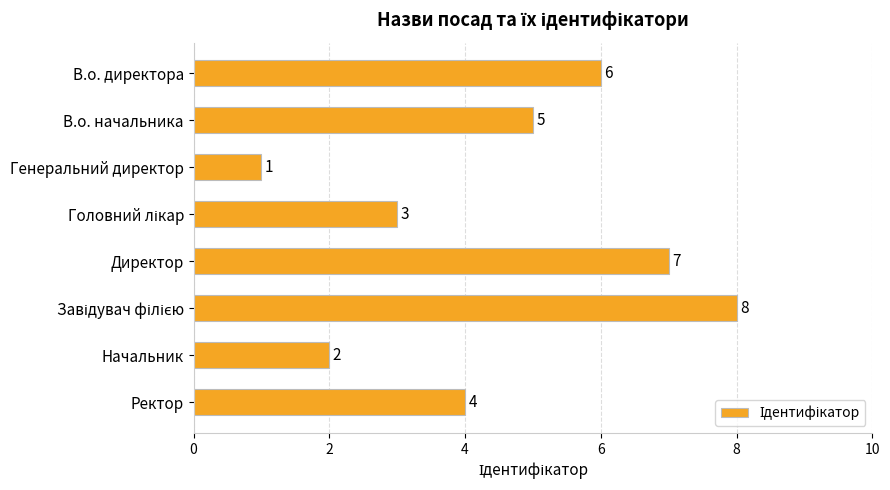

What is the change in value from Генеральний директор to Ректор?

+3